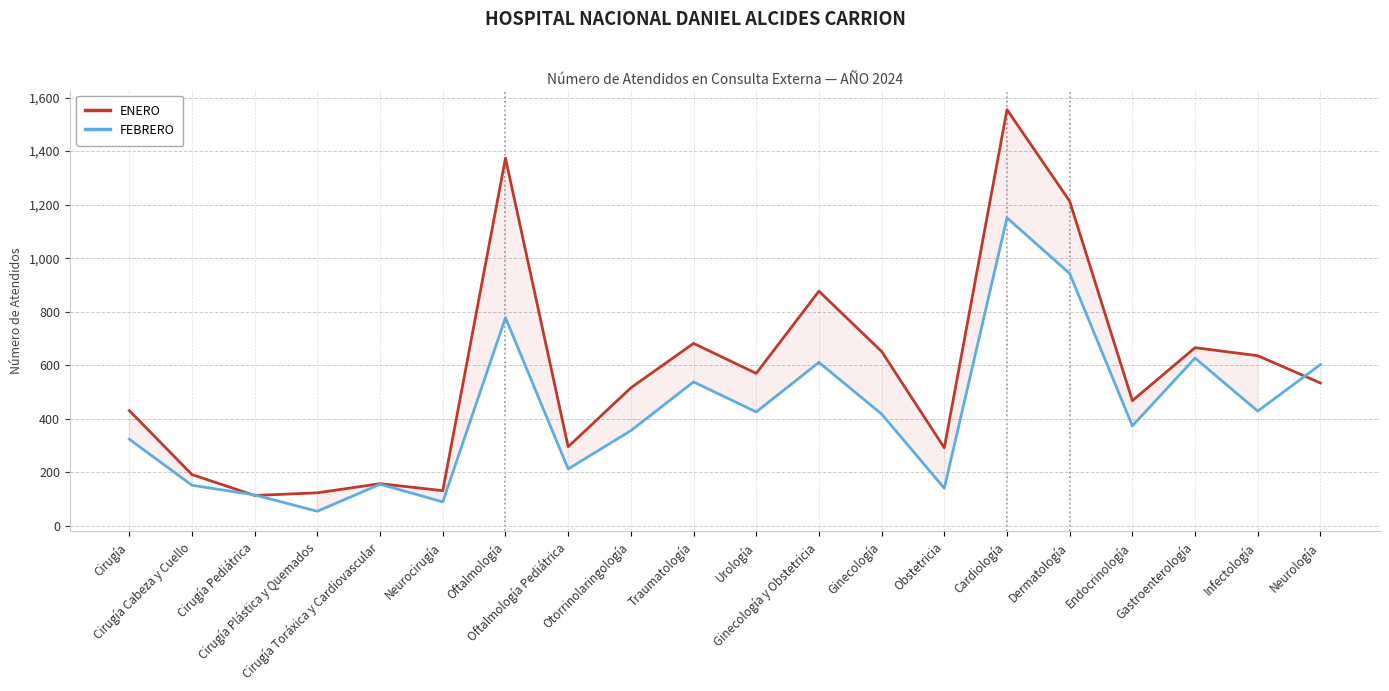

What are all the series names shown in the legend?

ENERO, FEBRERO